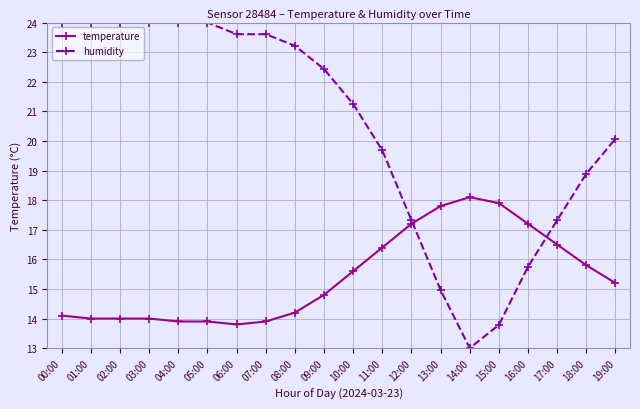

Which series ends up on top after the final intersection of temperature and humidity?

humidity